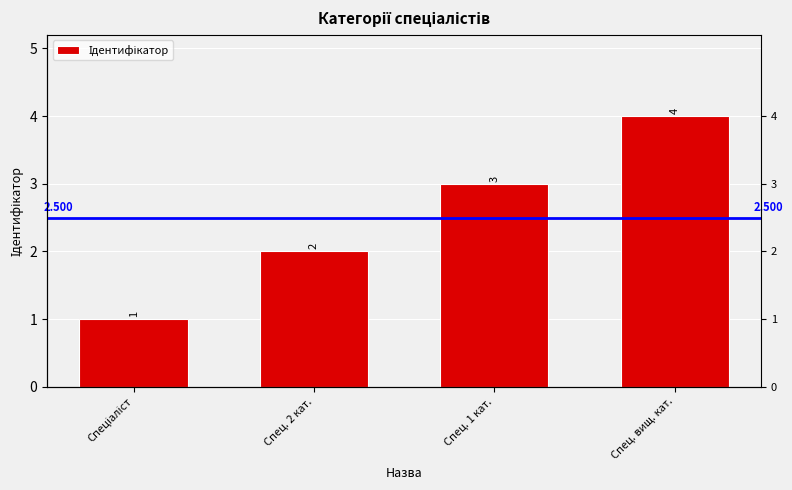

Rank the categories by value from highest to lowest.

Спец. вищ. кат., Спец. 1 кат., Спец. 2 кат., Спеціаліст